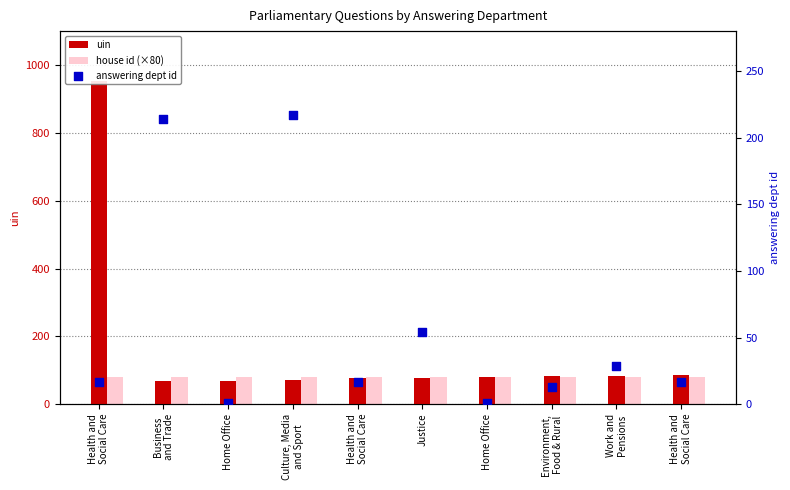

Is the value of house id (×80) at Health and
Social Care greater than the value of uin at Business
and Trade?

Yes